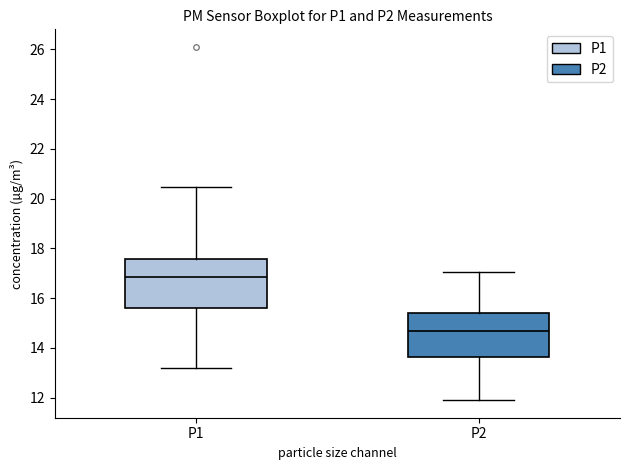

Where is the lower edge of the box for P2 on the y-axis? The values are not printed on the chart, so give them approximately, as read against the axis.

13.6